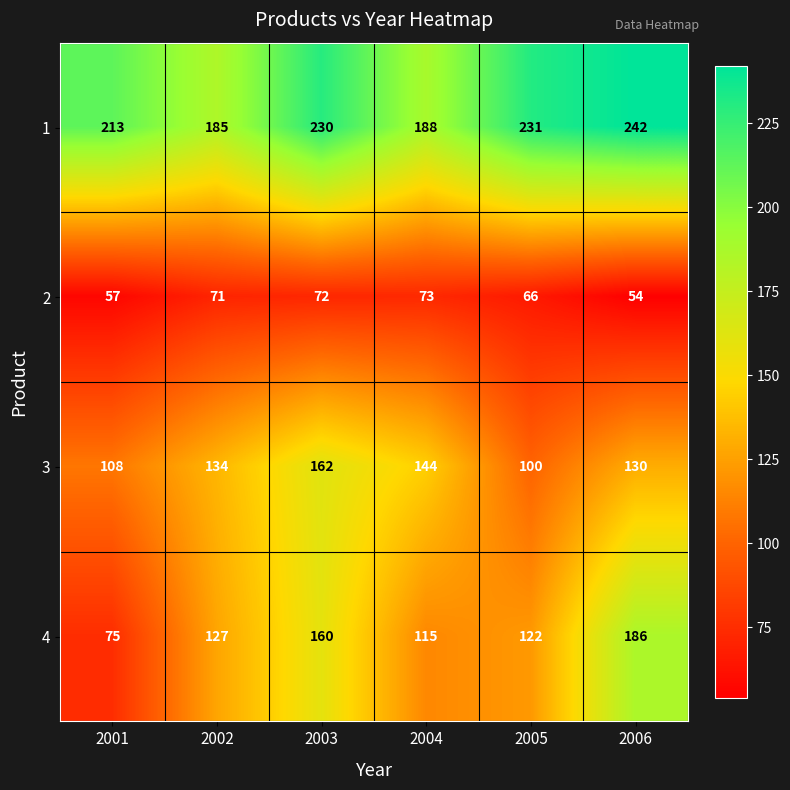

Reading left to right, transcribe all the data shown in this chart.

1: 2001=213	2002=185	2003=230	2004=188	2005=231	2006=242
2: 2001=57	2002=71	2003=72	2004=73	2005=66	2006=54
3: 2001=108	2002=134	2003=162	2004=144	2005=100	2006=130
4: 2001=75	2002=127	2003=160	2004=115	2005=122	2006=186